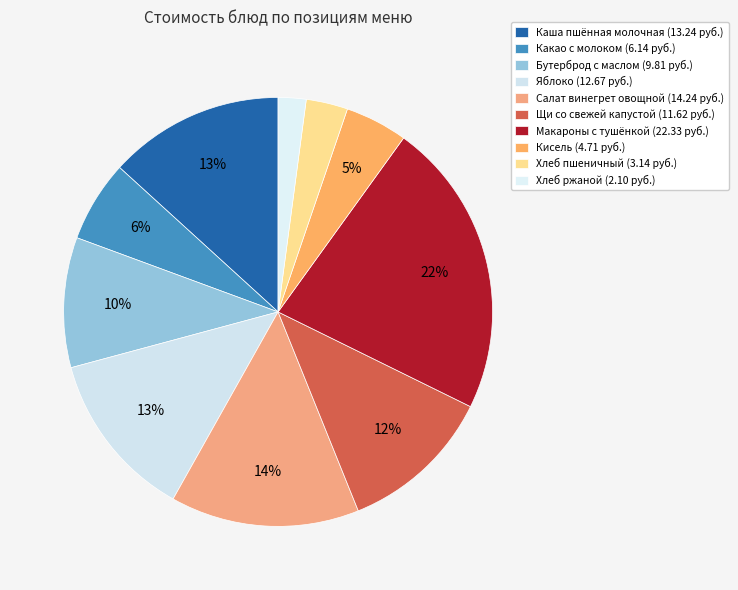

To the nearest percent, what is the difference between the largest and smallest slice percentages?

20%